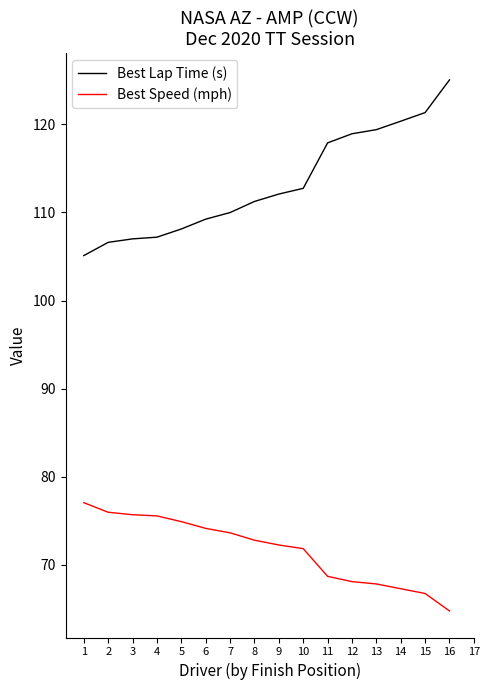

What is the minimum value for Best Lap Time (s)?

105.1